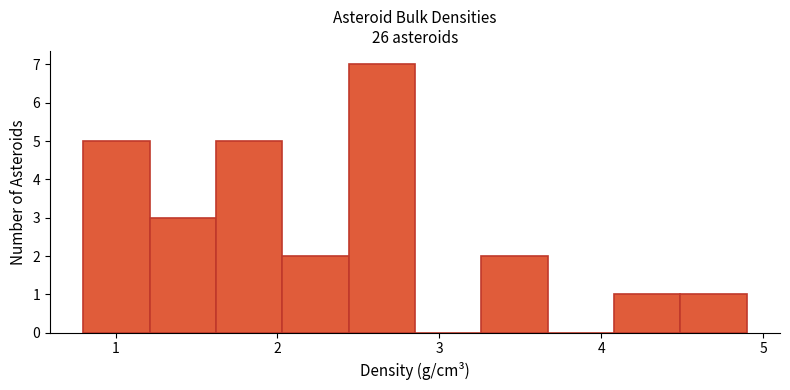

Reading left to right, list every bar in this chart as the range it spans on the x-axis followed by its height. Neither the bar edges nor the heights are printed on the chart, so give them approximately, as read against the axes.

0.80 to 1.21: 5
1.21 to 1.62: 3
1.62 to 2.03: 5
2.03 to 2.44: 2
2.44 to 2.85: 7
2.85 to 3.26: 0
3.26 to 3.67: 2
3.67 to 4.08: 0
4.08 to 4.49: 1
4.49 to 4.90: 1